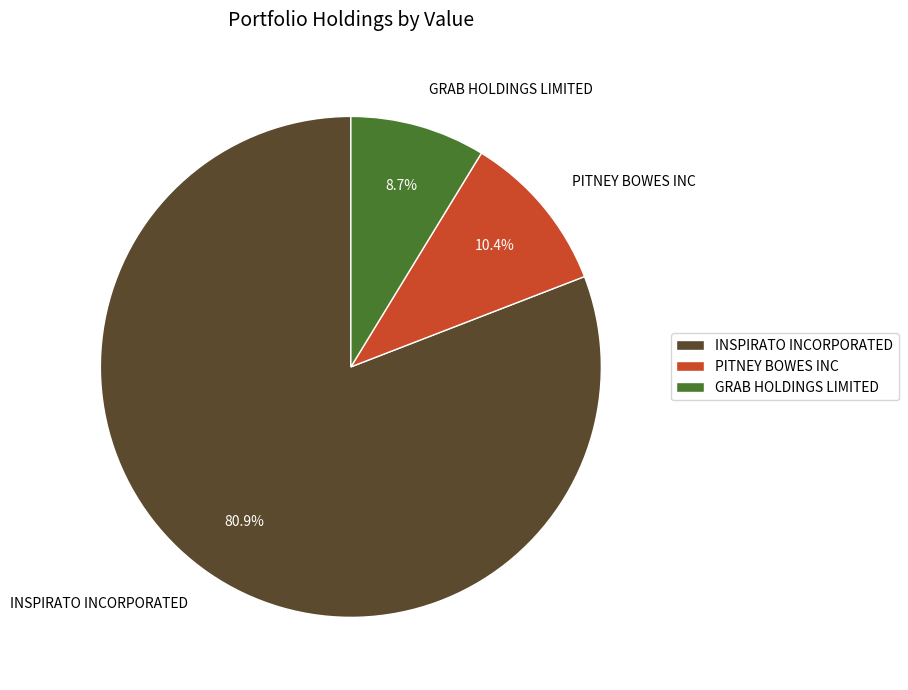

Which has a higher value, PITNEY BOWES INC or GRAB HOLDINGS LIMITED?

PITNEY BOWES INC